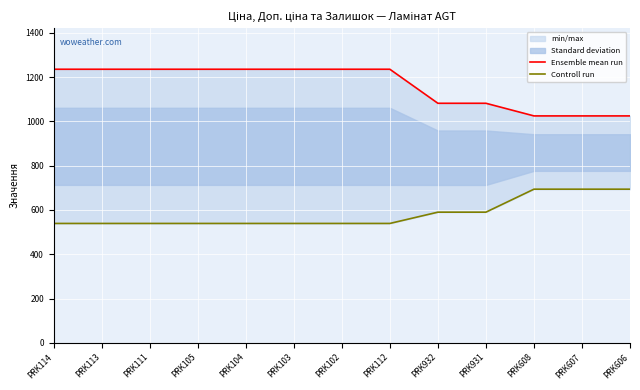

How many categories are shown in the chart?

13